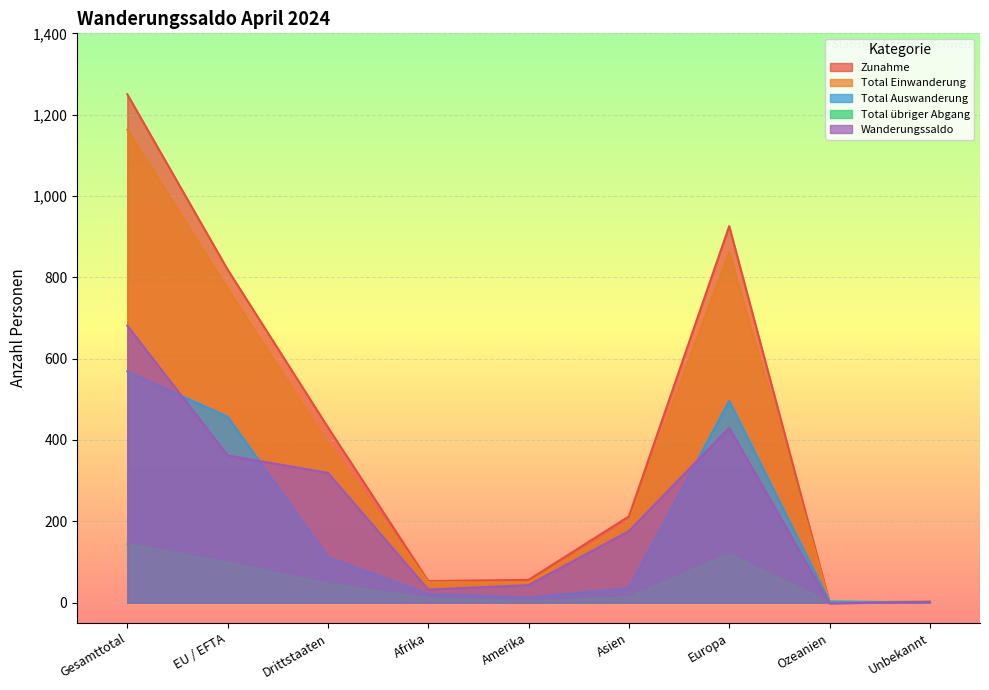

What is the label of the 3rd point from the right?

Europa